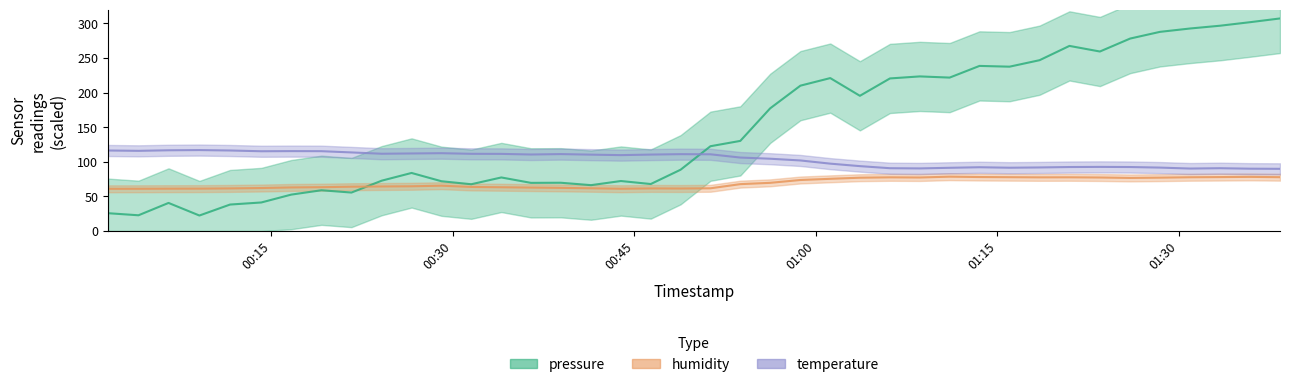

What is the maximum value shown in the chart?

307.1